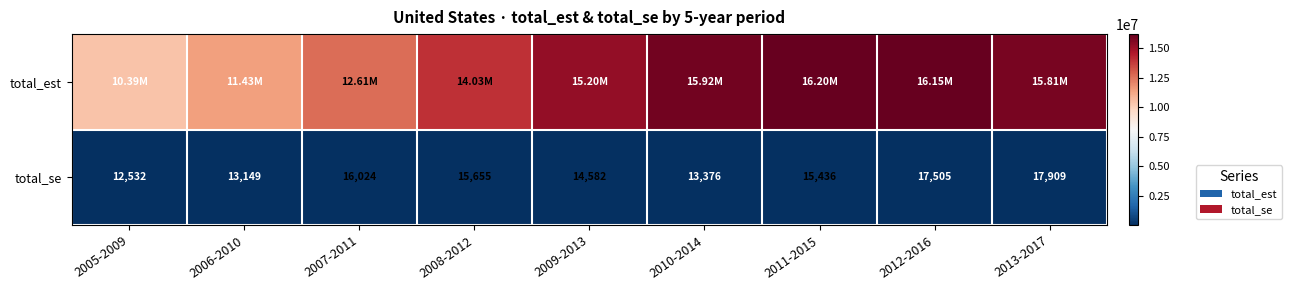

What is the smallest value displayed?

12531.9